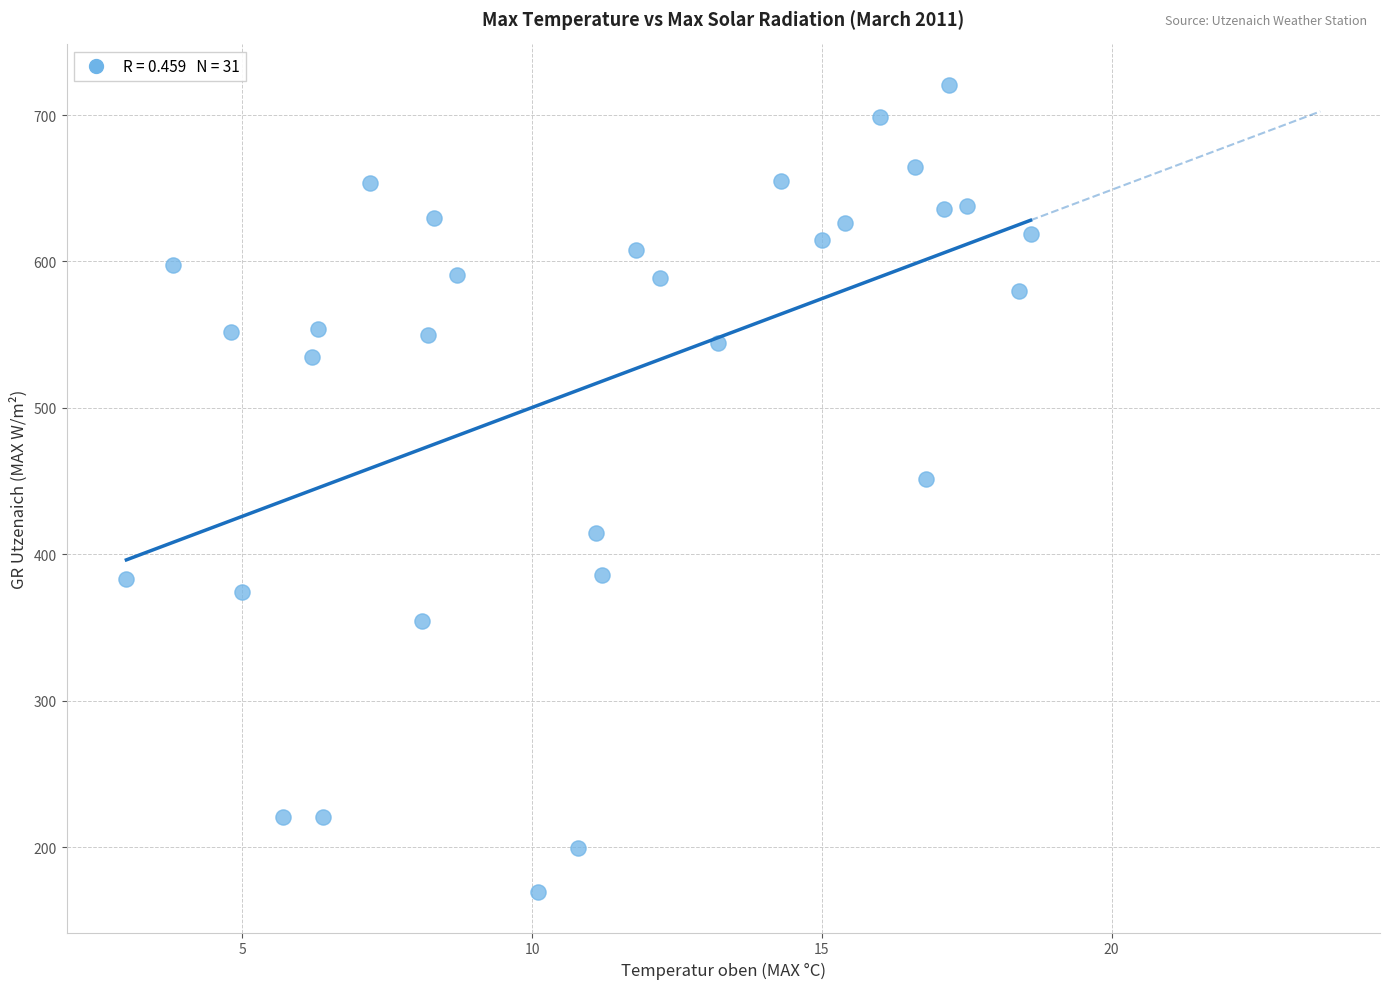

What Y value in the scatter plot is closest to 444?

451.6